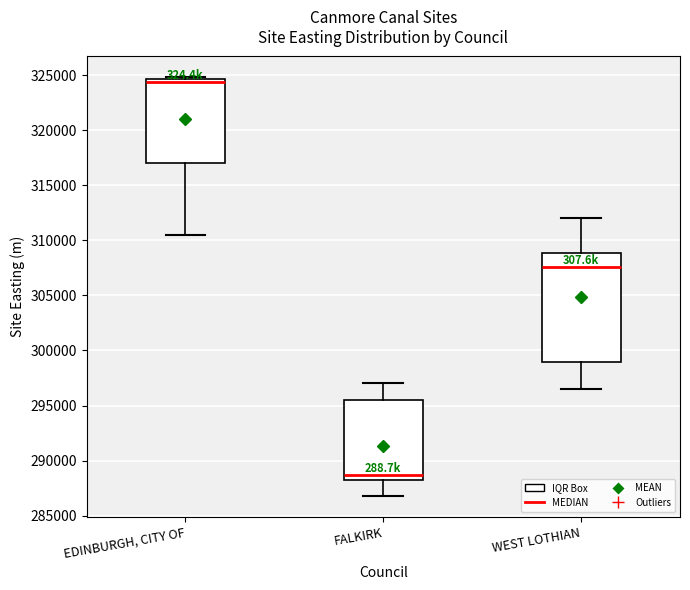

Where does the lower whisker of the box for WEST LOTHIAN end on the y-axis? The values are not printed on the chart, so give them approximately, as read against the axis.

296500